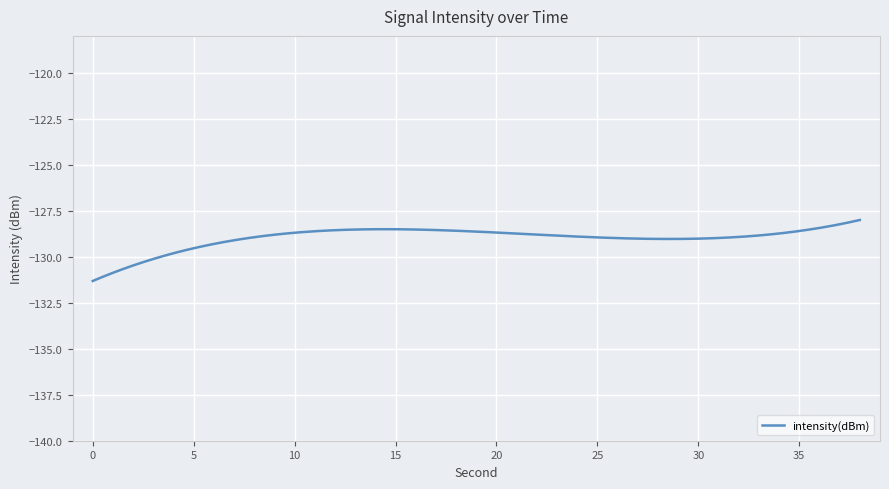

Count the number of data series in this chart.

1